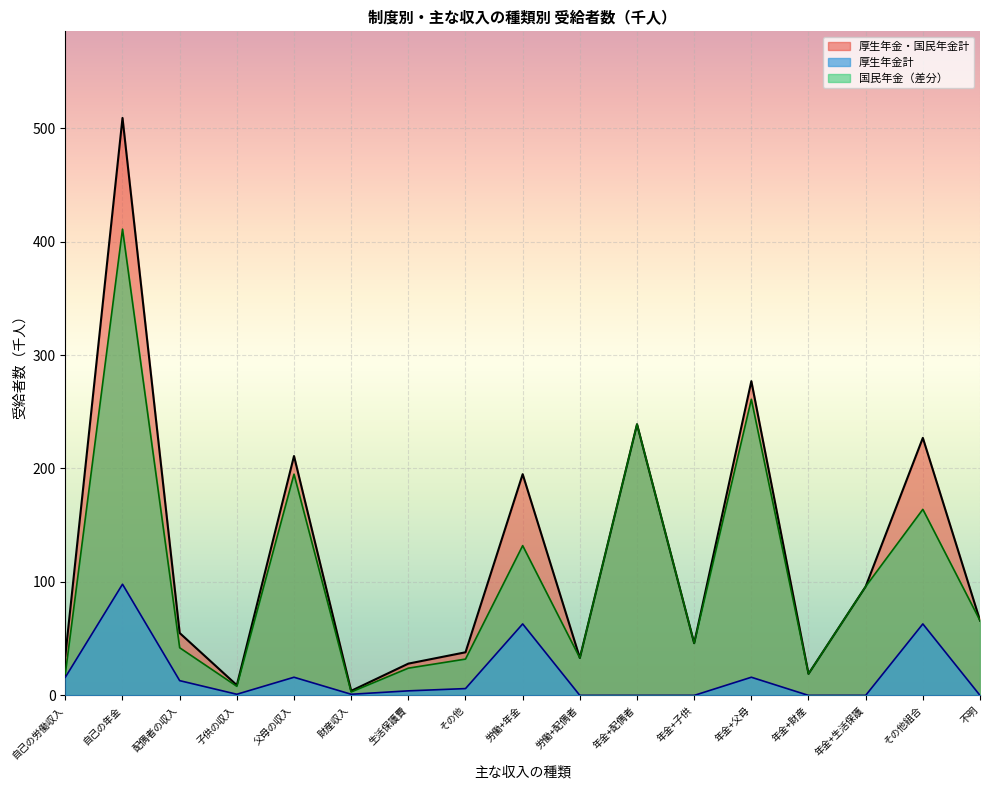

What is the label of the 1st point from the left?

自己の労働収入